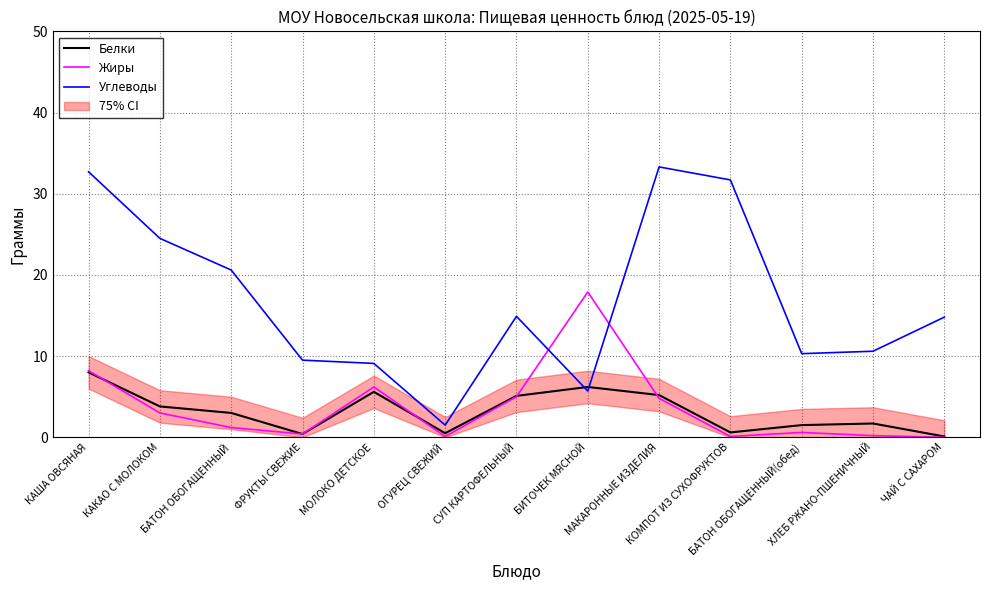

At which category does Жиры reach its first local peak?

МОЛОКО ДЕТСКОЕ